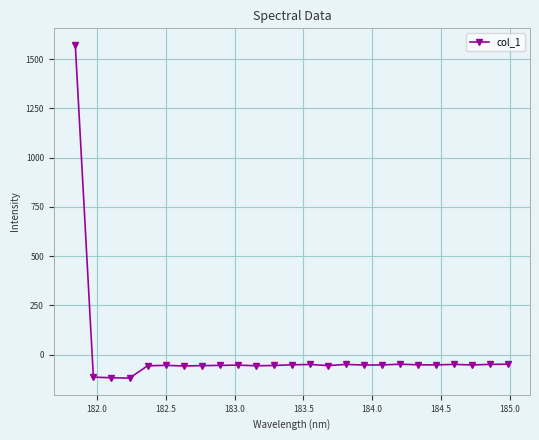

What is the value of the 12th point from the left?

-55.0